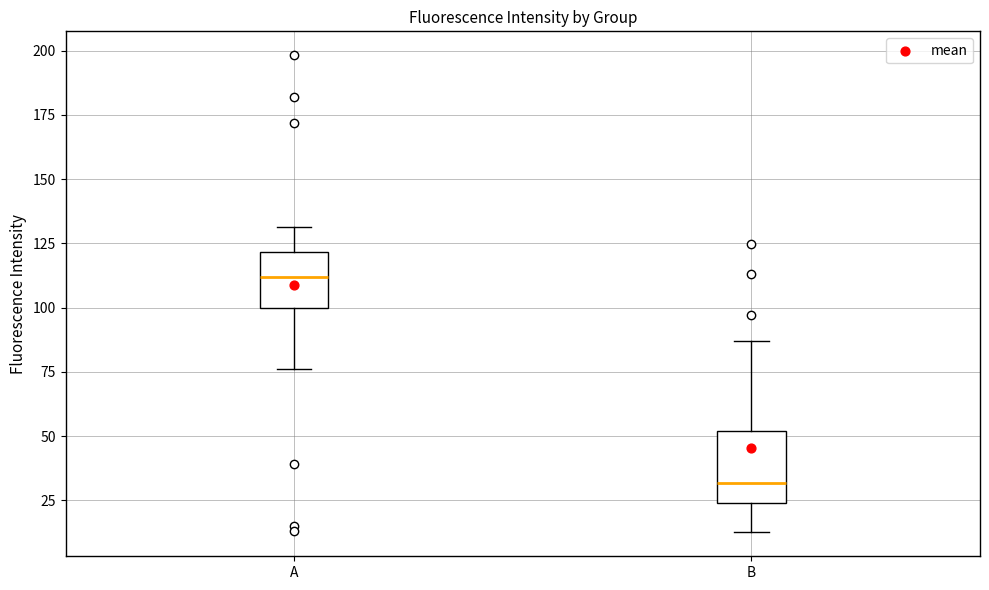

Reading left to right, transcribe this box plot: for each box, give where its median line is, the range the box spans, and where its two whiskers end, as read against the y-axis. The values are not printed on the chart, so give them approximately, as read against the axis.

A: median 110, box 100 to 120, whiskers 75 to 130
B: median 30, box 25 to 50, whiskers 15 to 85